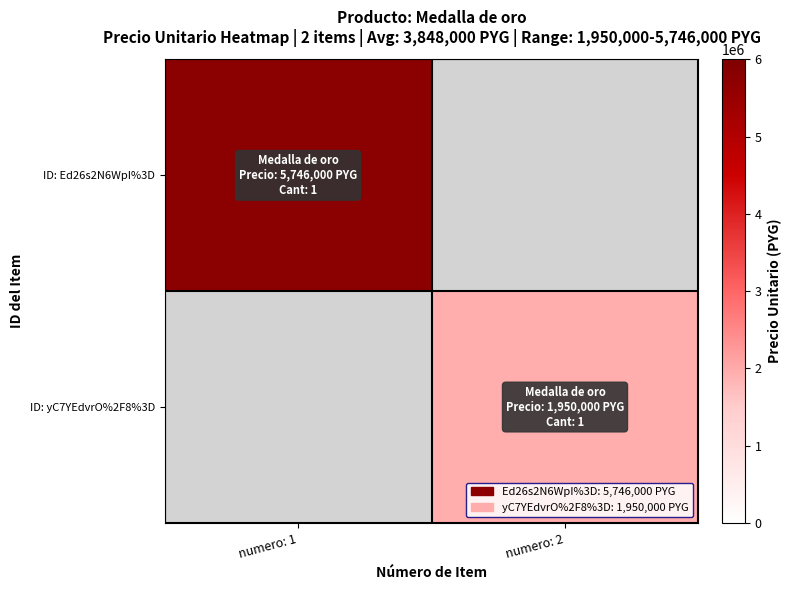

The value of ID: Ed26s2N6WpI%3D at numero: 1 is 5746000.0. True or false?

True